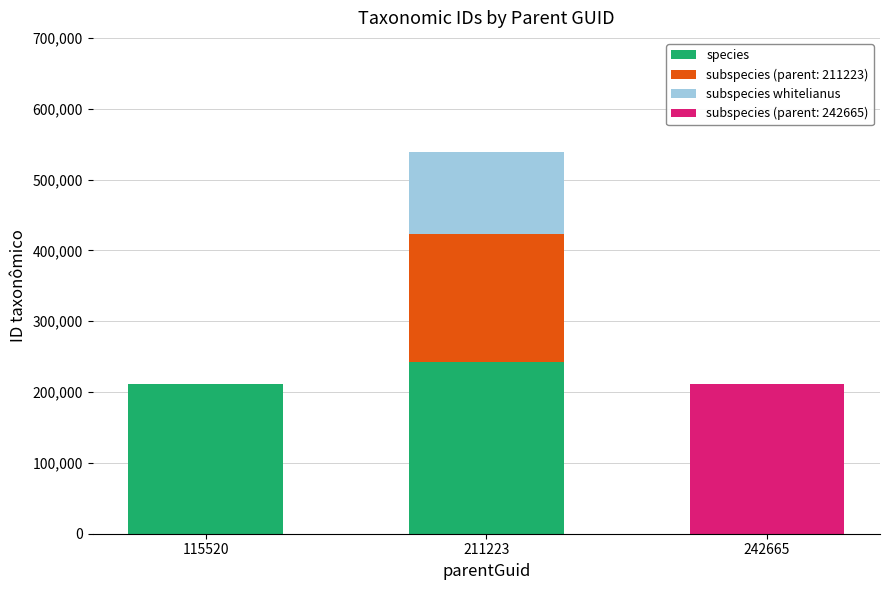

How many series are shown in this chart?

4